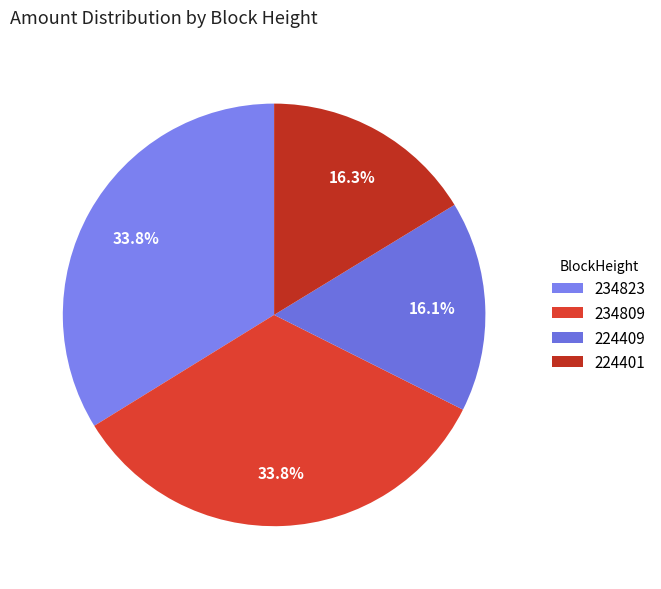

What is the change in value from 234809 to 224401?

-113.0